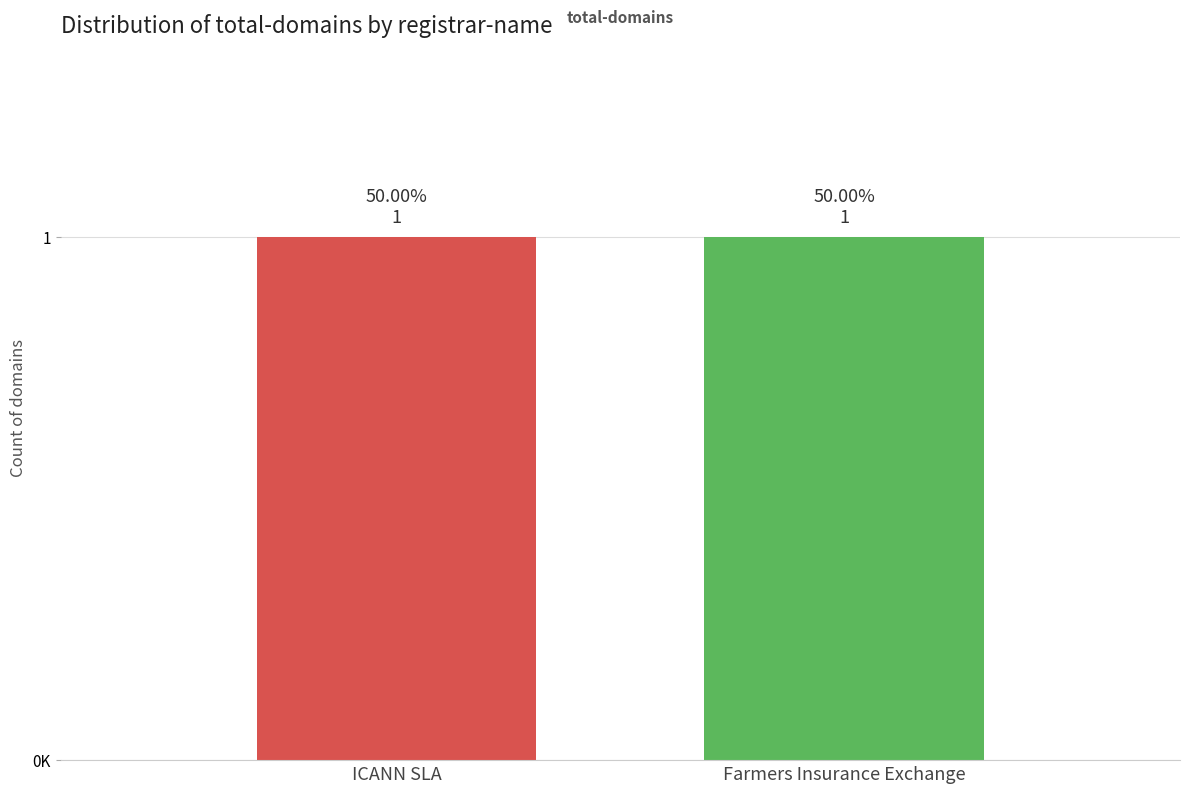

What is the value of the total-domains bar at the 1st from the left?

1